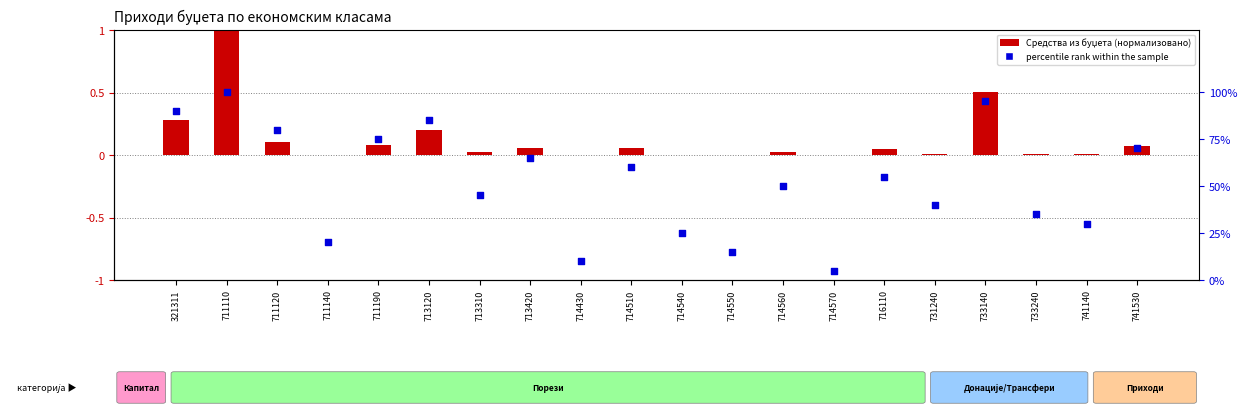

What is the total value across all series at 741530?

0.8